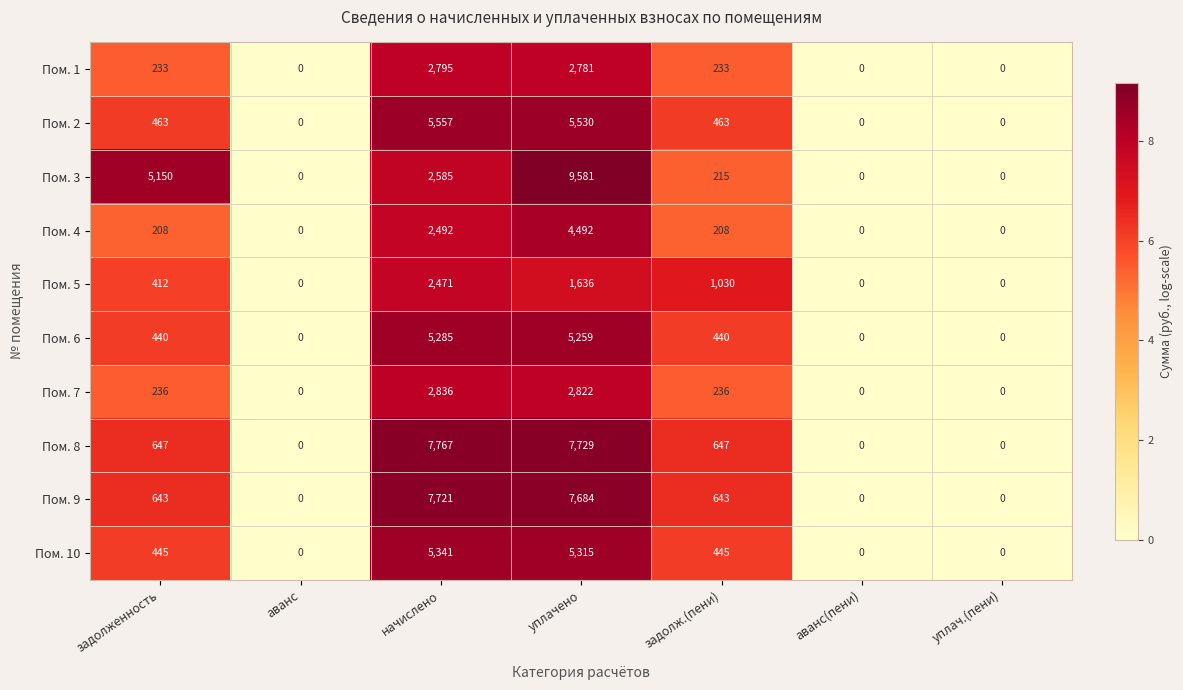

What is the spread (max minus min) of values at задолж.(пени)?

822